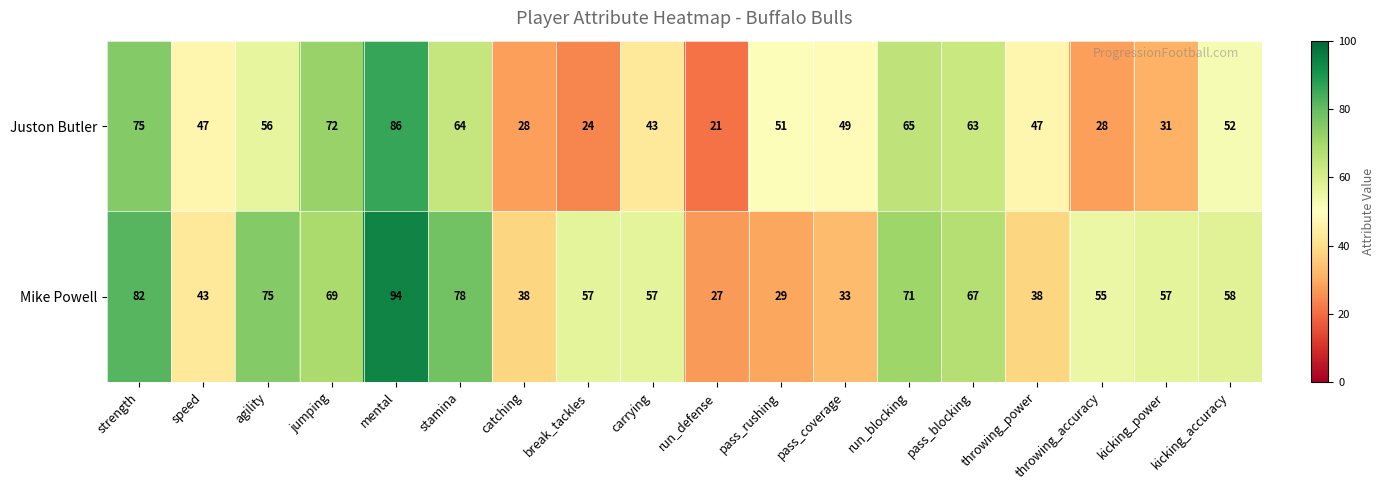

At catching, list the series in order from largest to smallest.

Mike Powell, Juston Butler